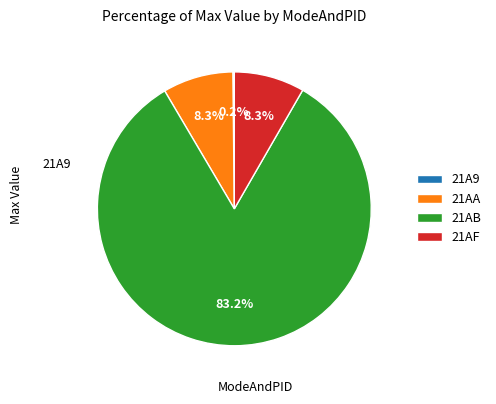

Does 21AB represent more than half of the total?

Yes